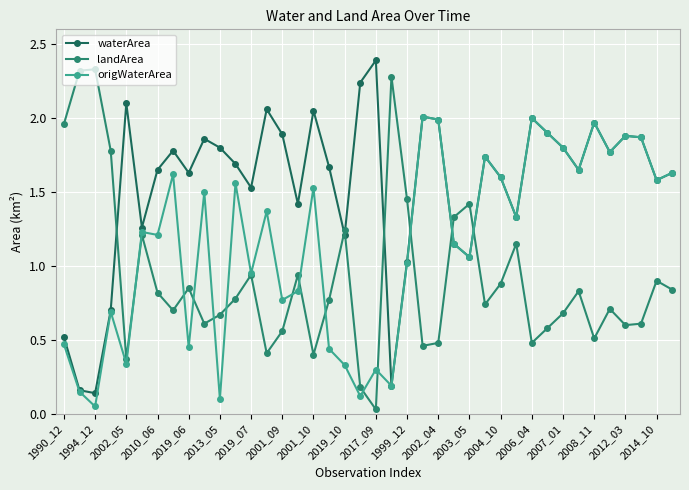

What is the highest value of the waterArea series?

2.4